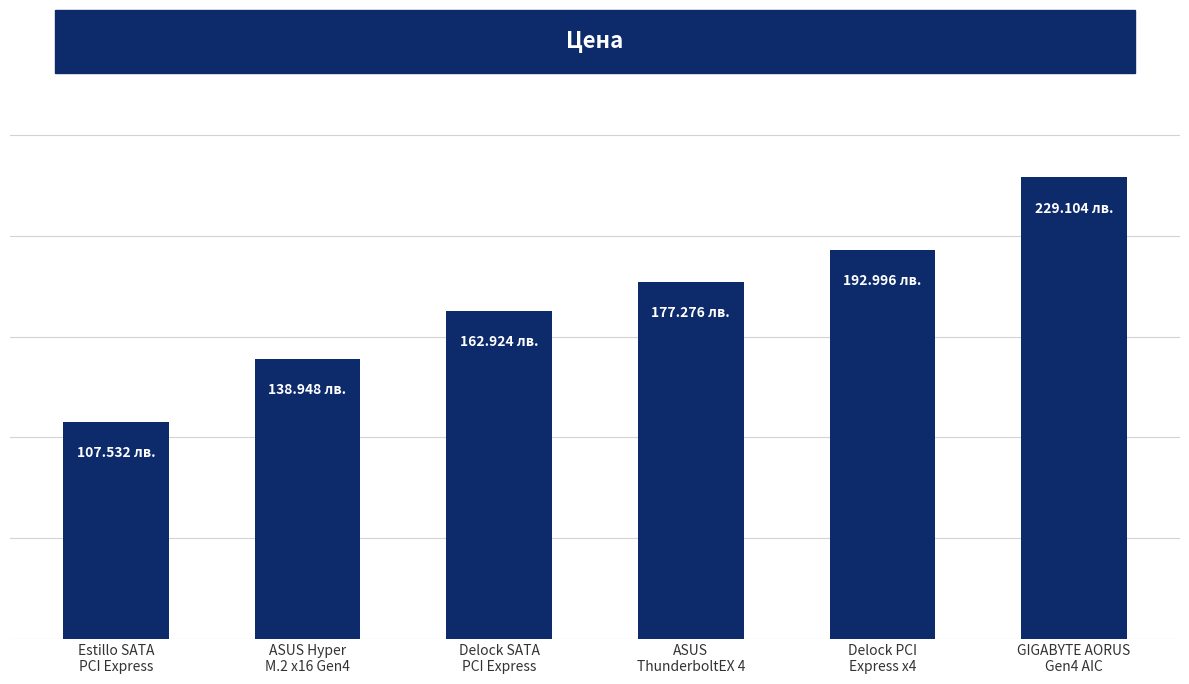

What is the sum of all values?

1008.8